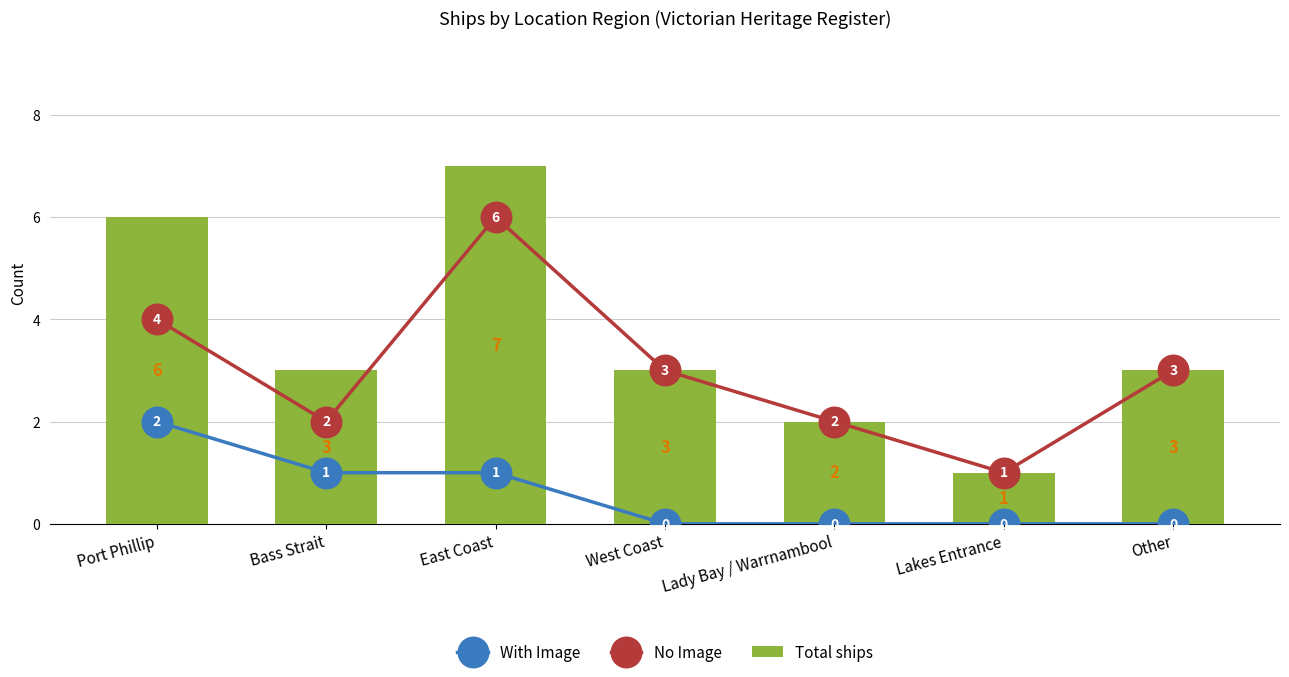

What are all the series names shown in the legend?

With Image, No Image, Total ships